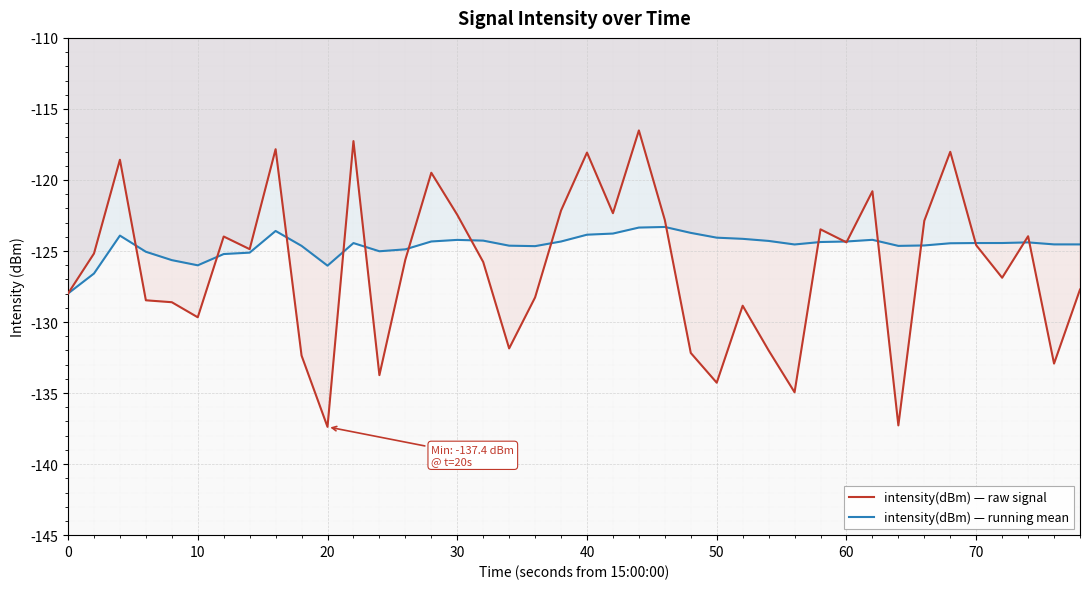

Is this an area chart (filled region under the line)?

No